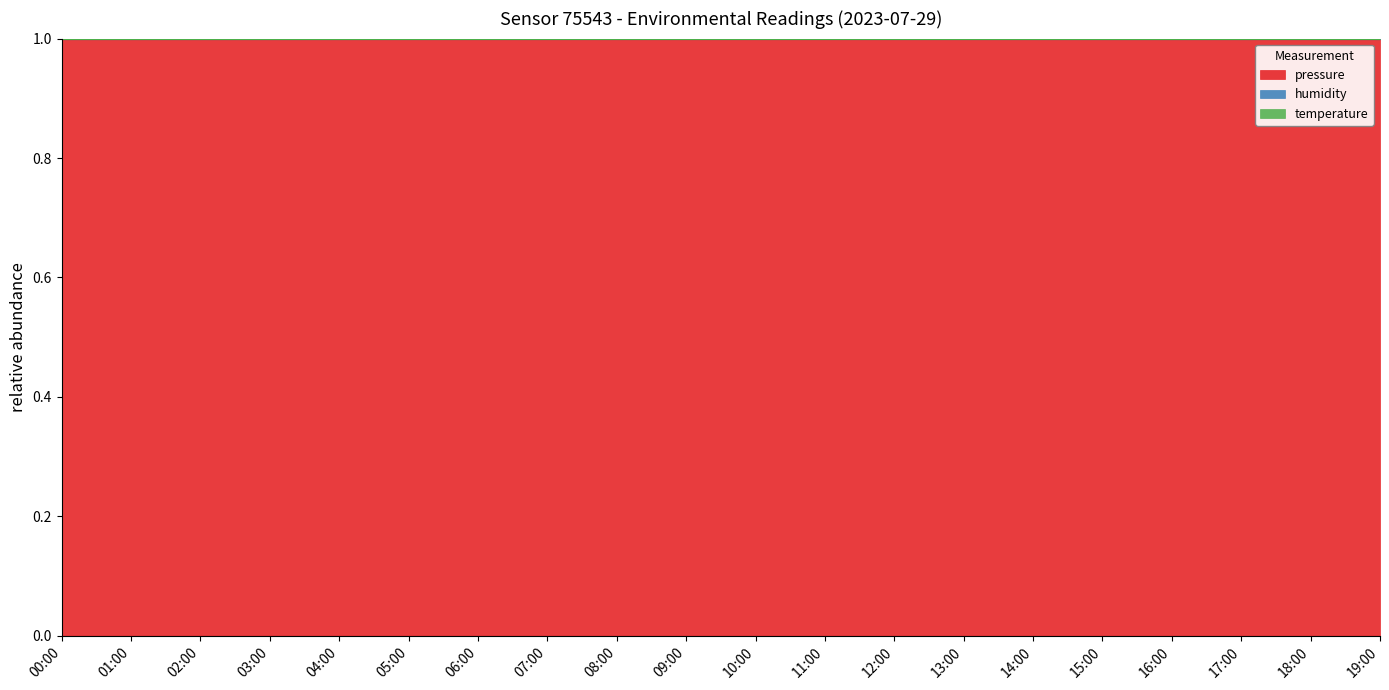

Where is humidity nearest to the value 0?

02:00